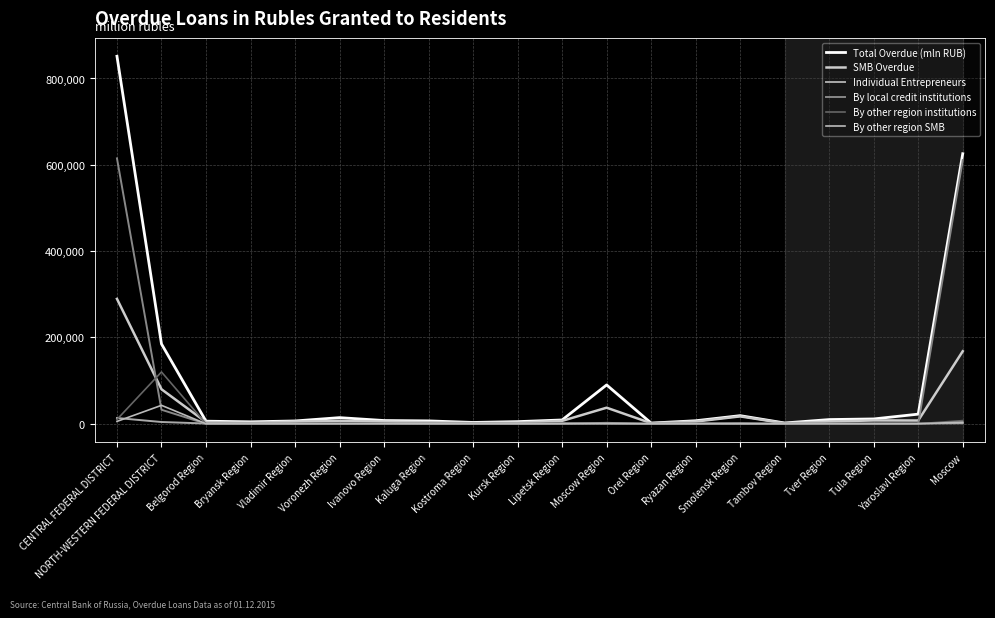

True or false: By other region SMB has a value of 42780 at NORTH-WESTERN FEDERAL DISTRICT.

True